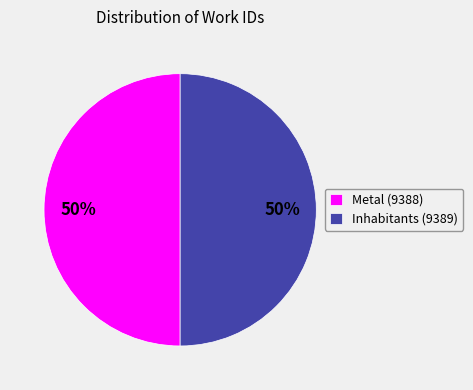

To the nearest percent, what is the average slice percentage?

50%